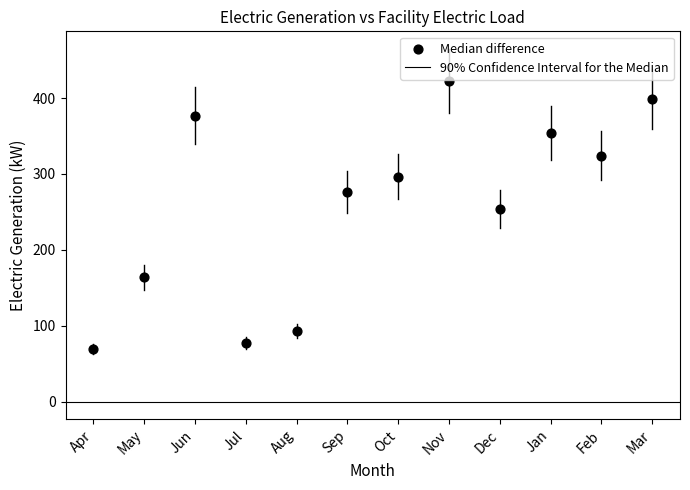

What Y value in the scatter plot is closest to 245?

254.0